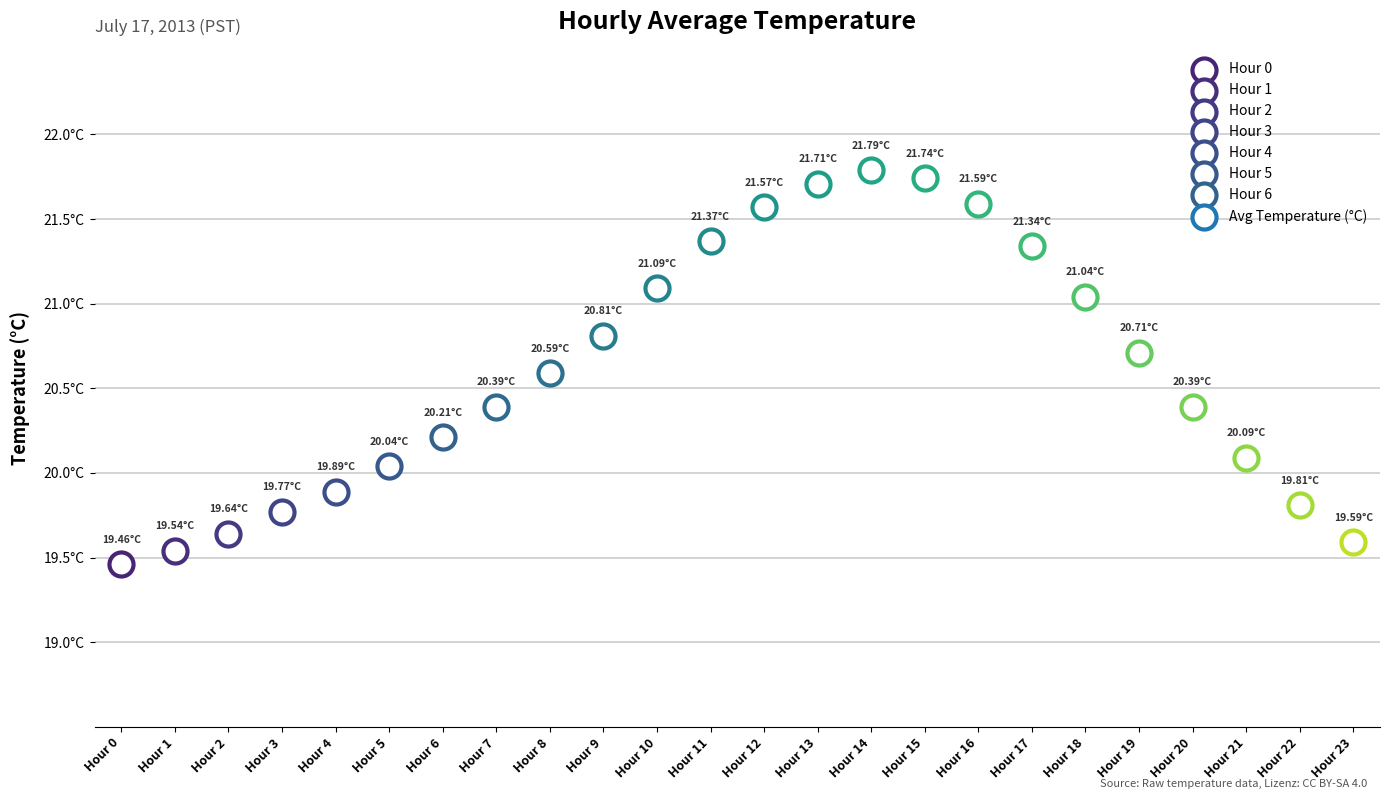

Between Hour 8 and Hour 12, which is larger?

Hour 12